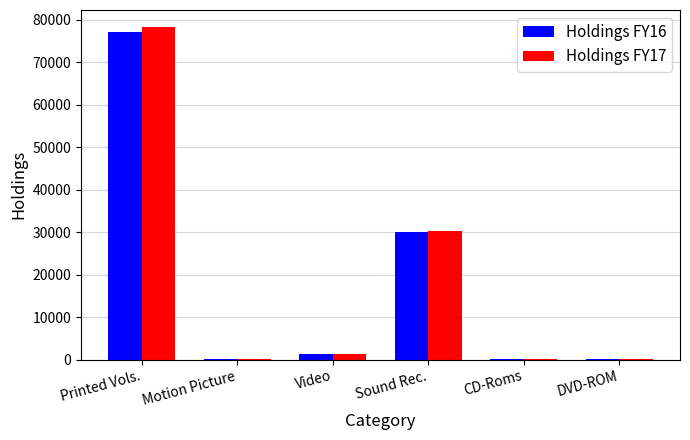

Between Printed Vols. and Video, which series saw the biggest shift?

Holdings FY17